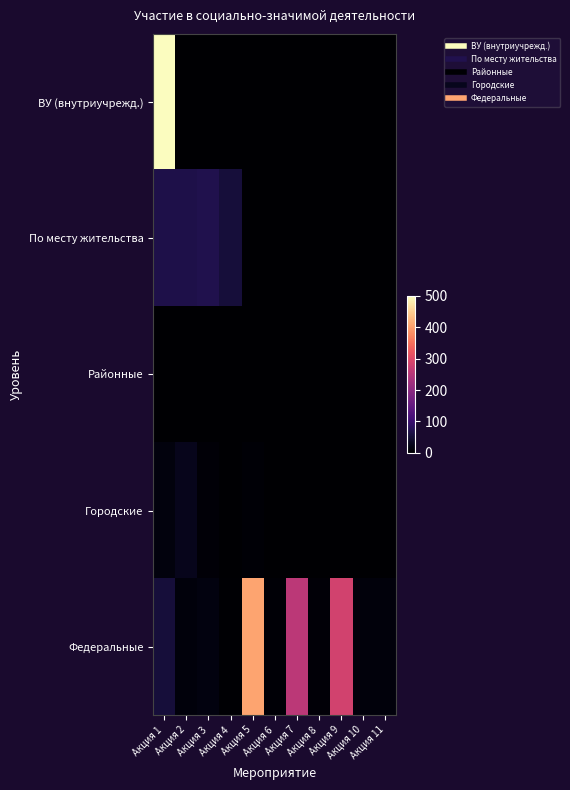

At how many categories does at least one series exceed 225?

4